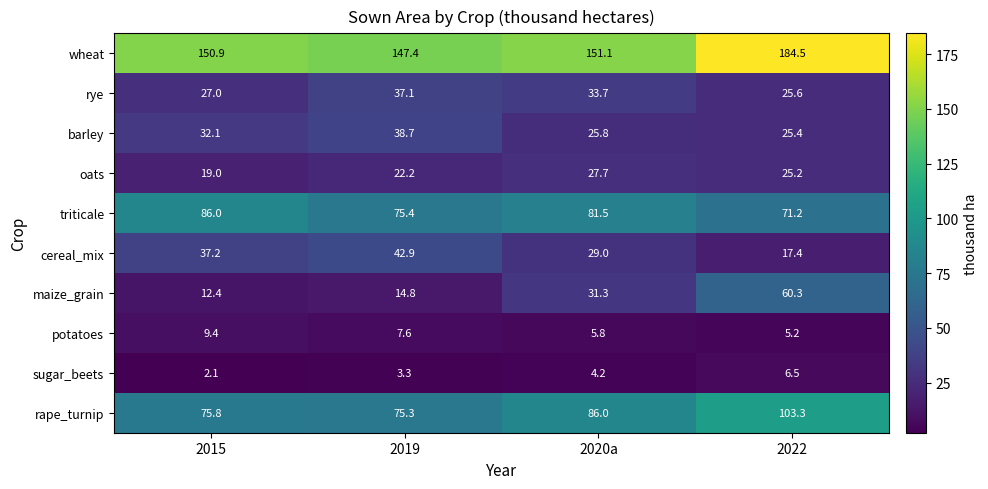

What is the sum of the potatoes values at 2020a and 2022?

11.0